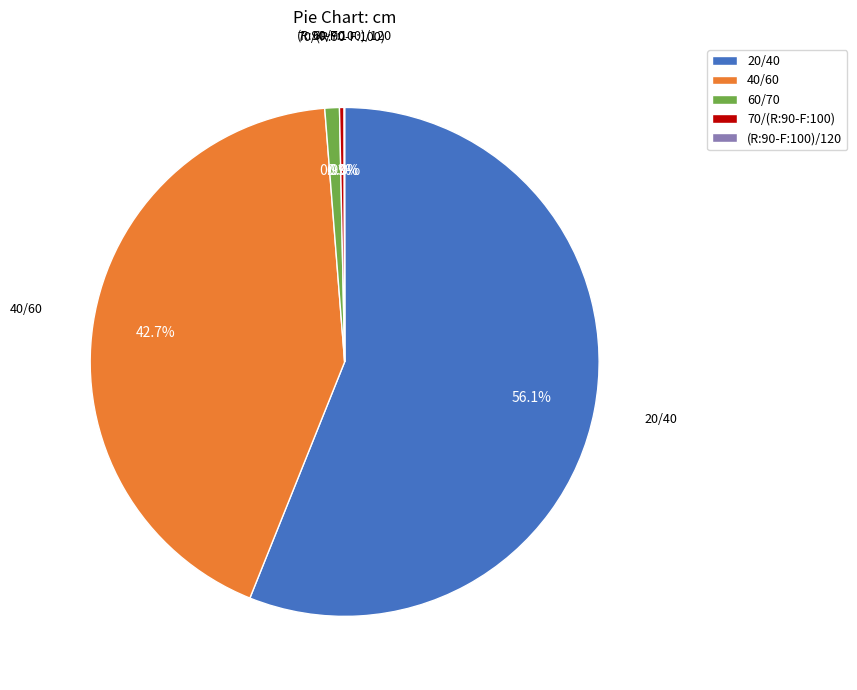

Which has a higher value, 70/(R:90-F:100) or 60/70?

60/70